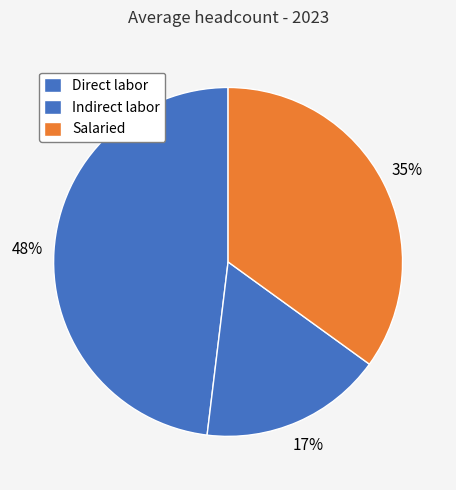

To the nearest percent, what is the difference between the Indirect labor and Direct labor slice percentages?

31%